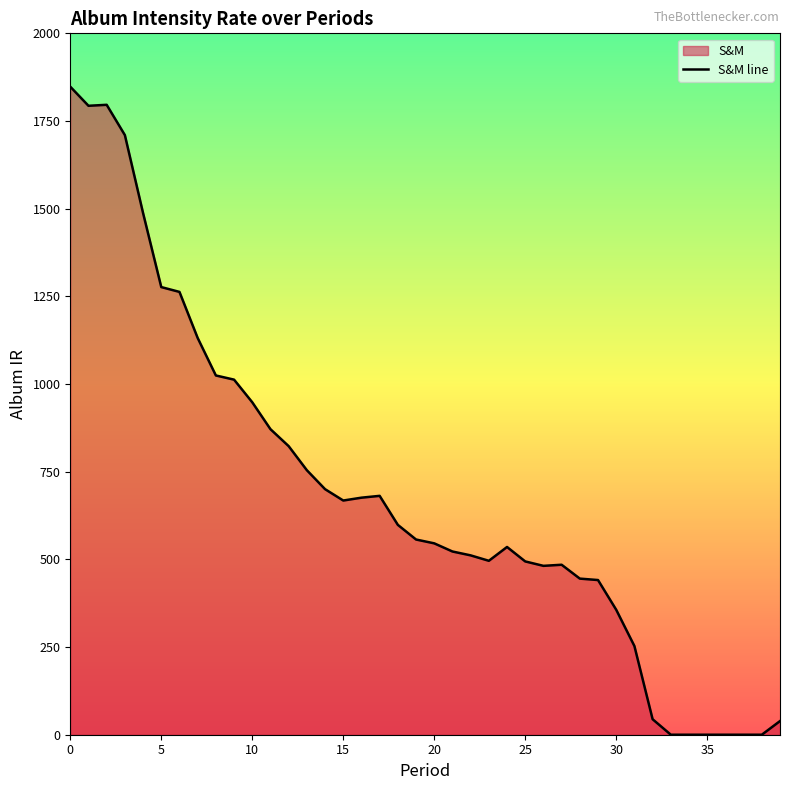

Count the number of categories in the chart.

40